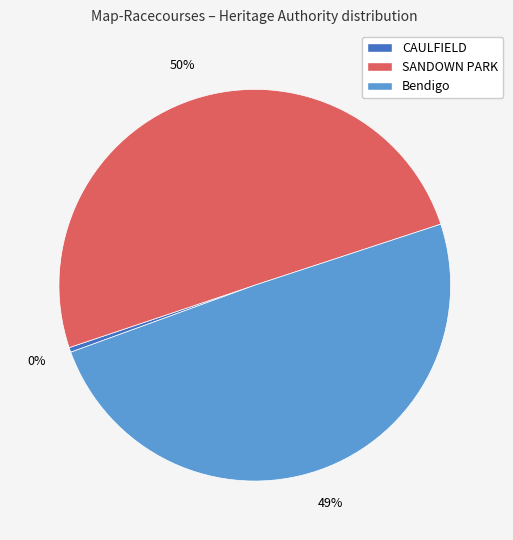

To the nearest percent, what is the average slice percentage?

33%